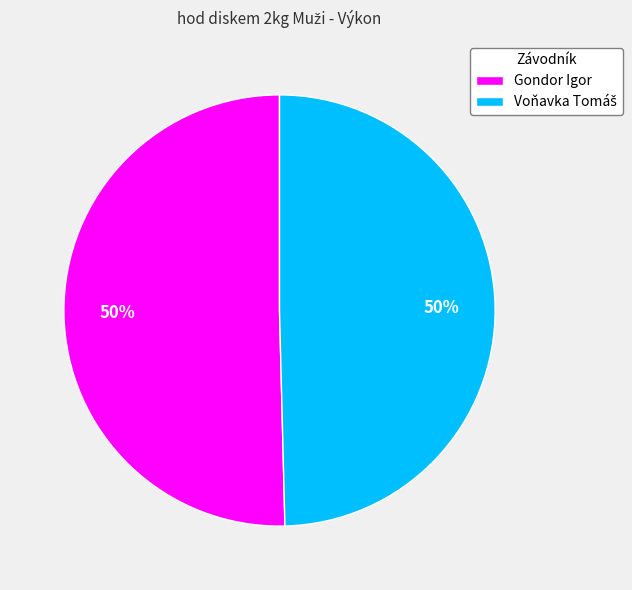

Is it true that Gondor Igor is 50% of the pie?

True